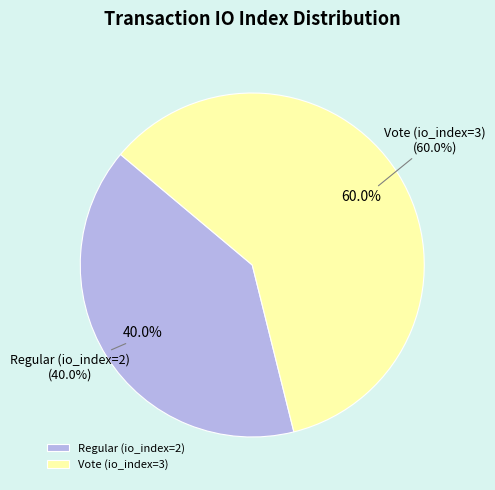

Which has a higher value, Regular (io_index=2) or Vote (io_index=3)?

Vote (io_index=3)